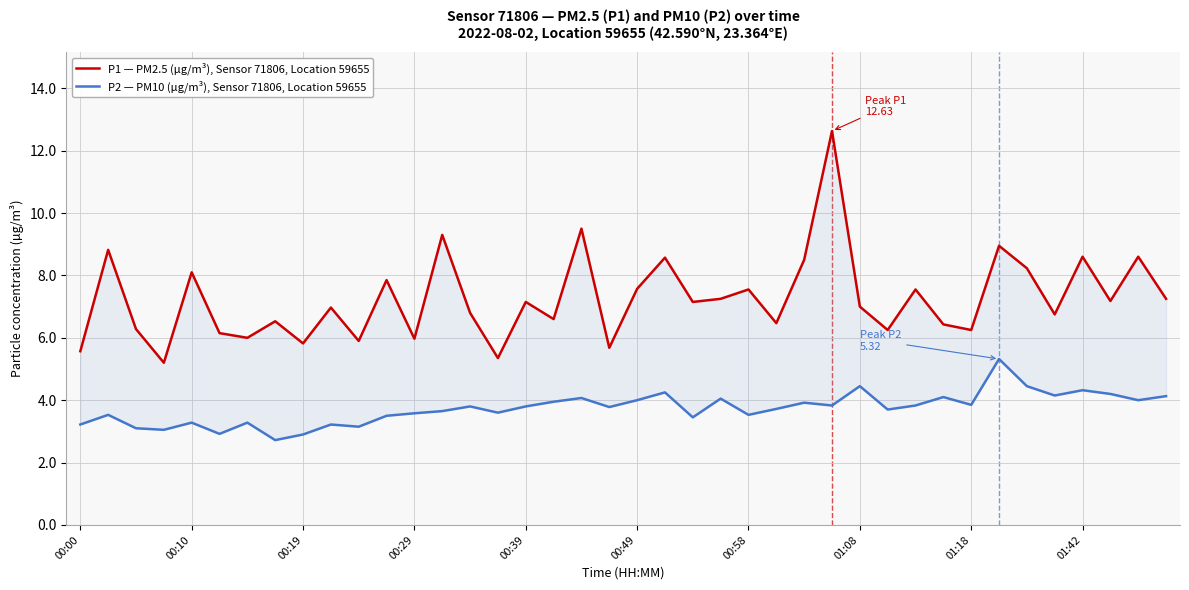

True or false: P2 — PM10 (µg/m³), Sensor 71806, Location 59655 and P1 — PM2.5 (µg/m³), Sensor 71806, Location 59655 cross at least once.

False